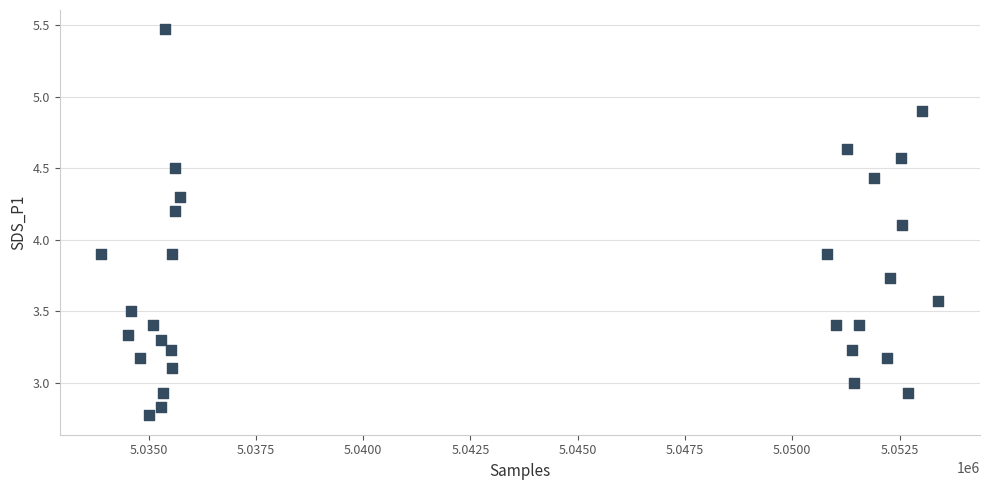

What is the range of Y values (max minus min)?

2.7